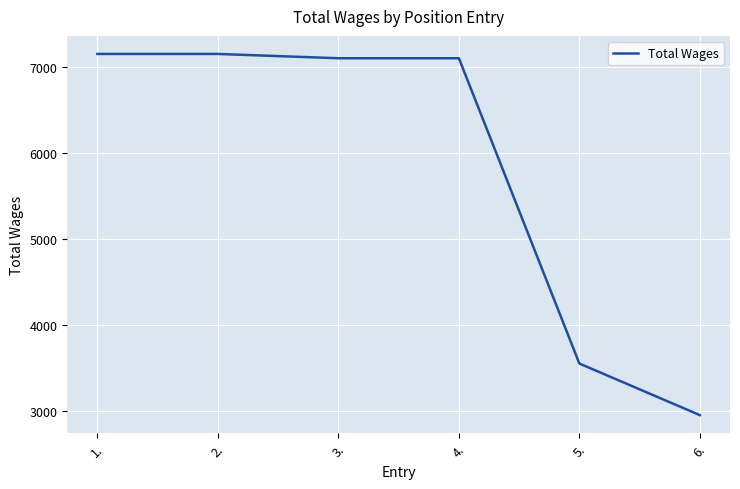

Reading left to right, what are all the values shown in this chart?

7150	7150	7100	7100	3550	2950